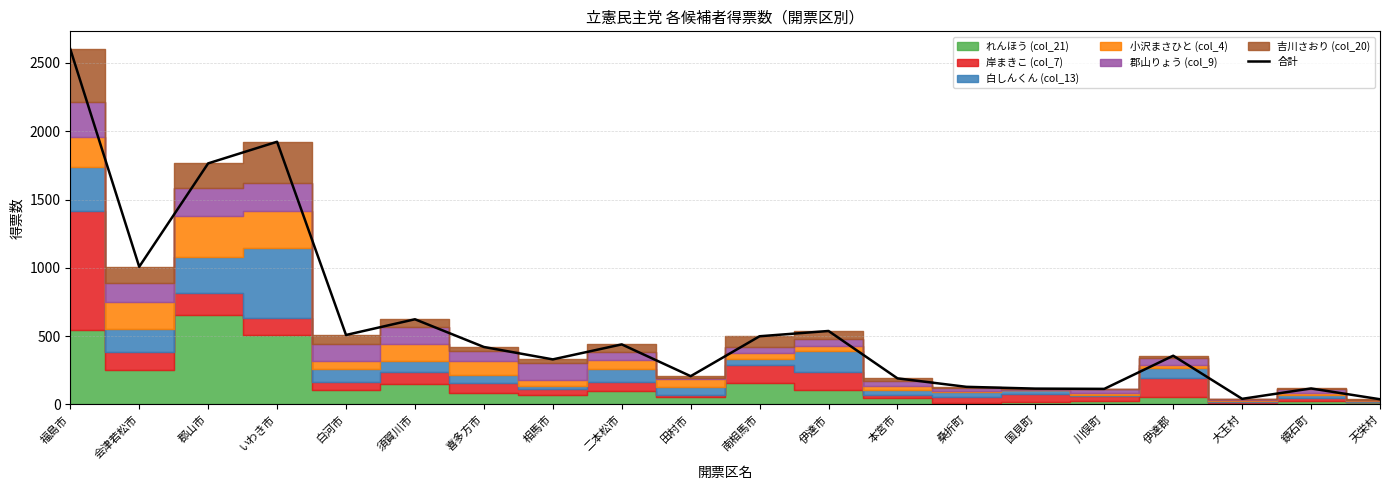

How many interior local valleys (lower than both neighbors) does the data have?

6